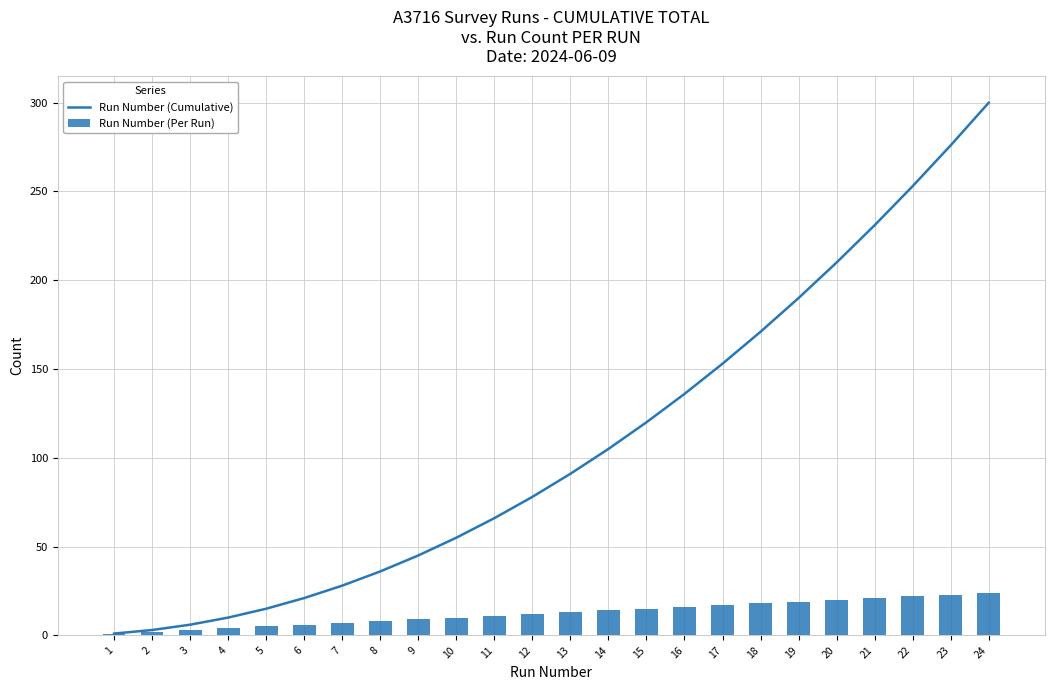

What is the sum of all Run Number (Per Run) values?

300